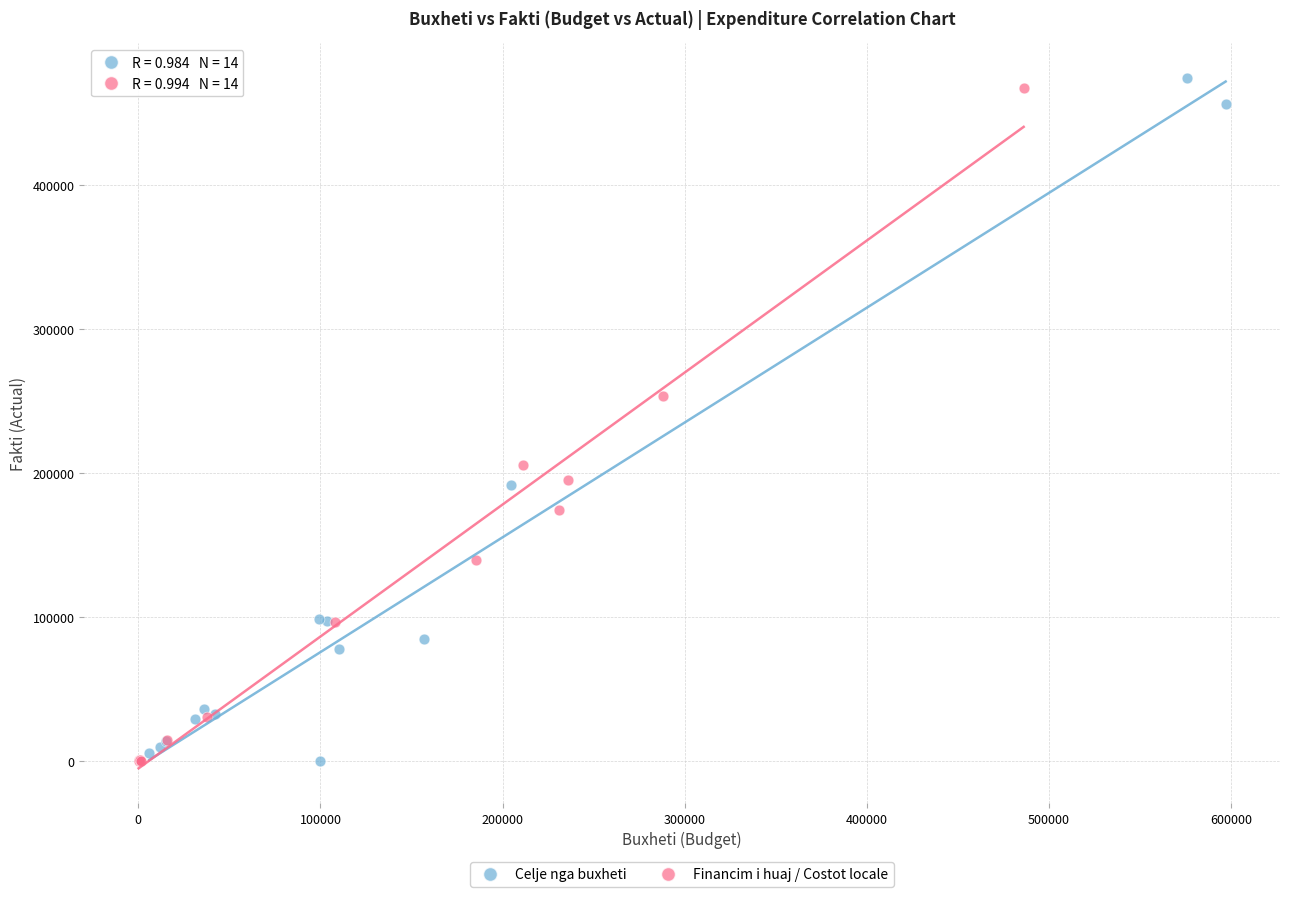

What are all the series names shown in the legend?

Celje nga buxheti, Financim i huaj / Costot locale